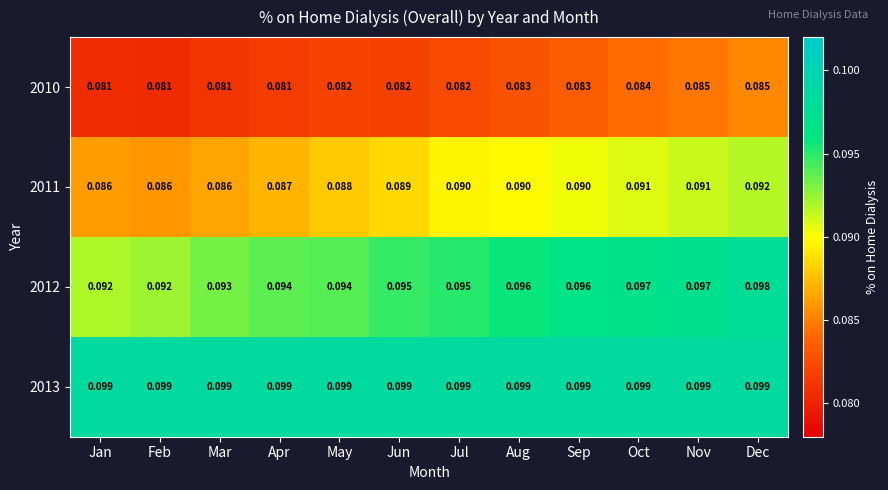

Rank the series by their average value, from lowest to highest.

2010, 2011, 2012, 2013